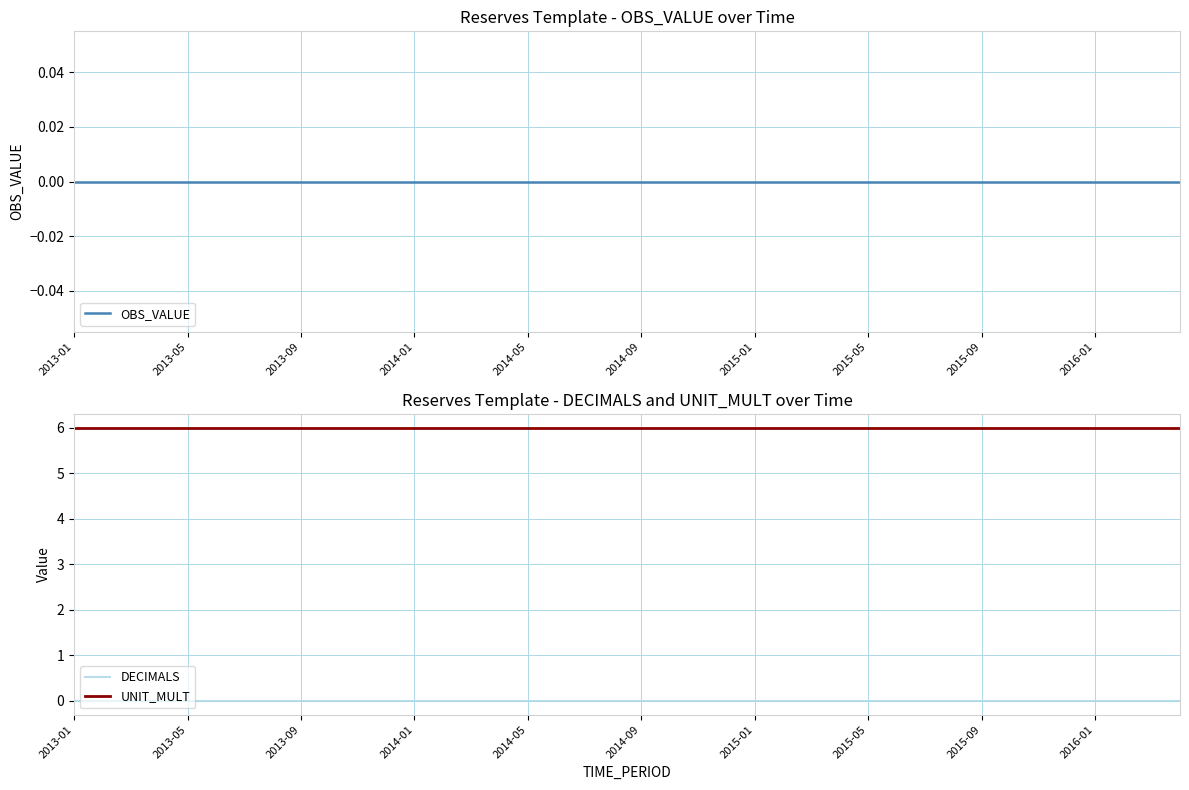

The UNIT_MULT series shows 2 at 38. True or false?

False